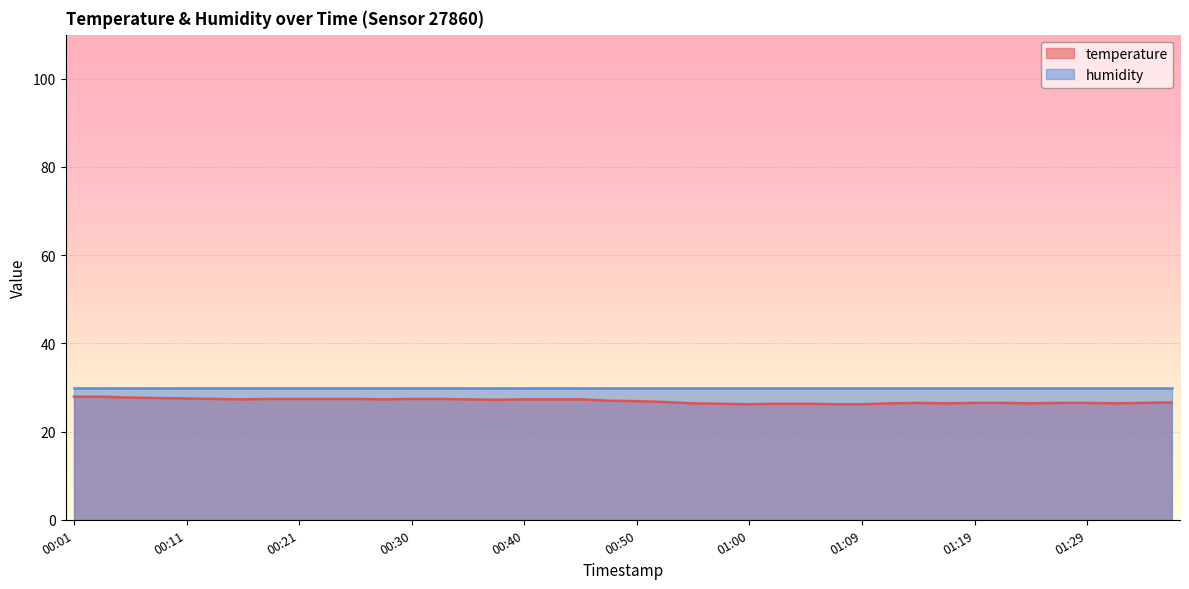

Which label corresponds to the smallest value in the chart?

01:00